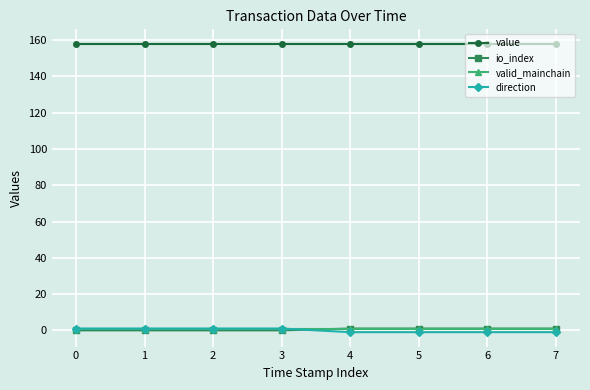

How many categories are shown in the chart?

8